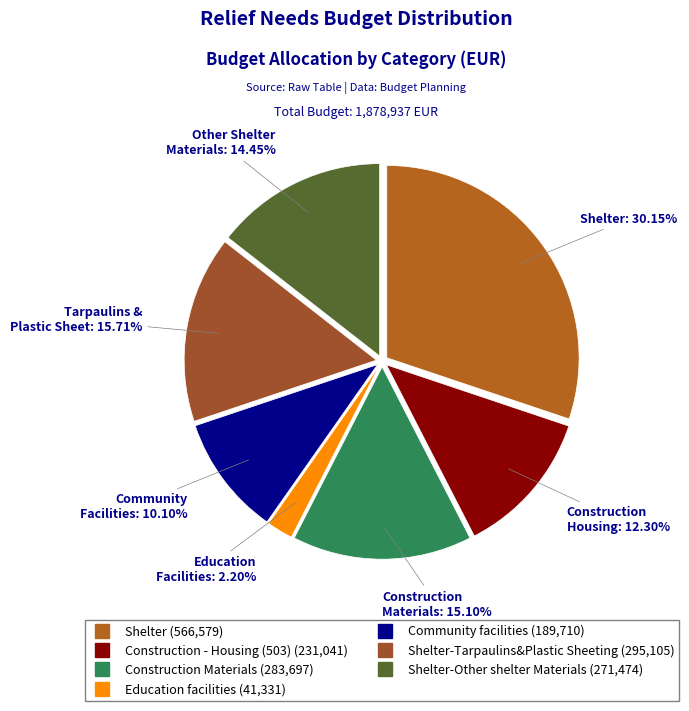

How many segments does this pie chart have?

7